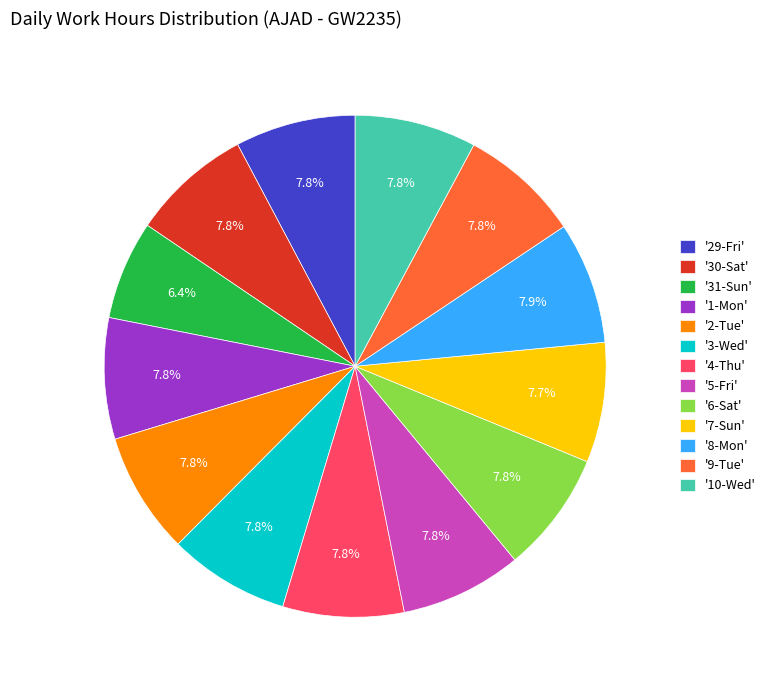

Approximately how many times larger is the value at '4-Thu' compared to '2-Tue'?

1.0